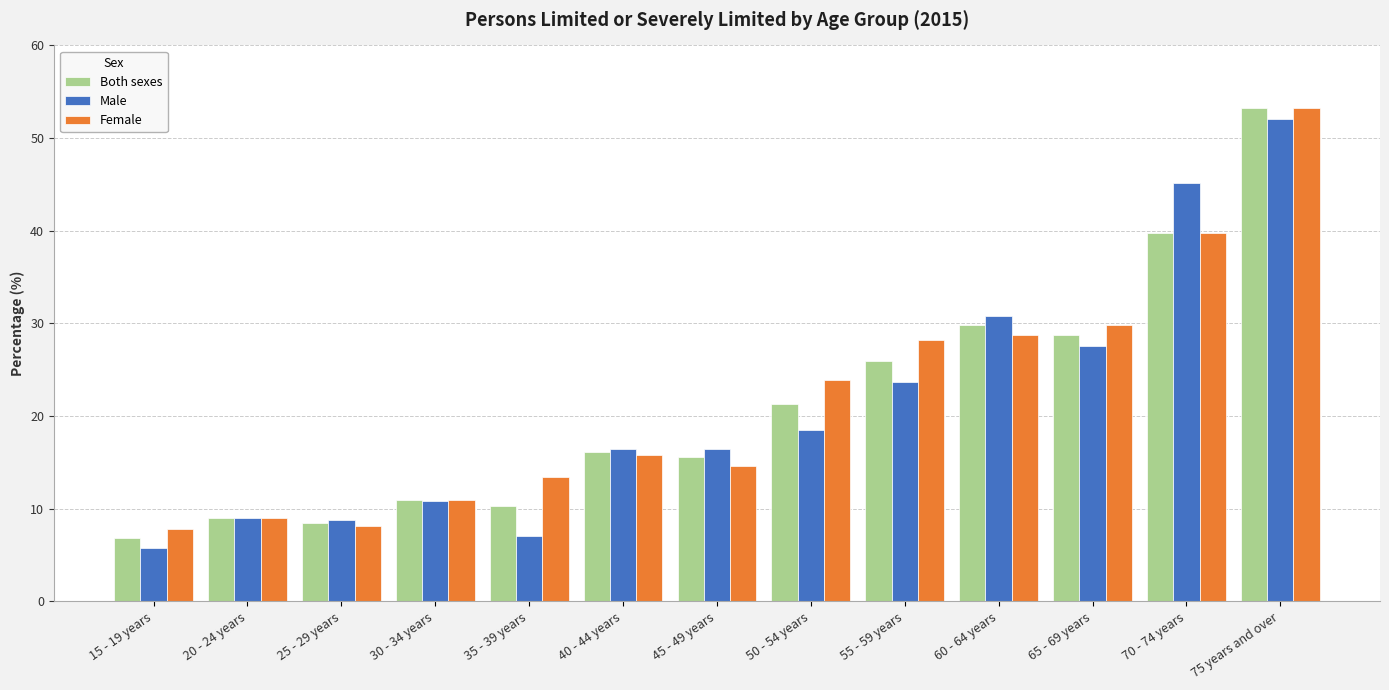

What is the difference between the maximum and second lowest values in the Female series?

45.1